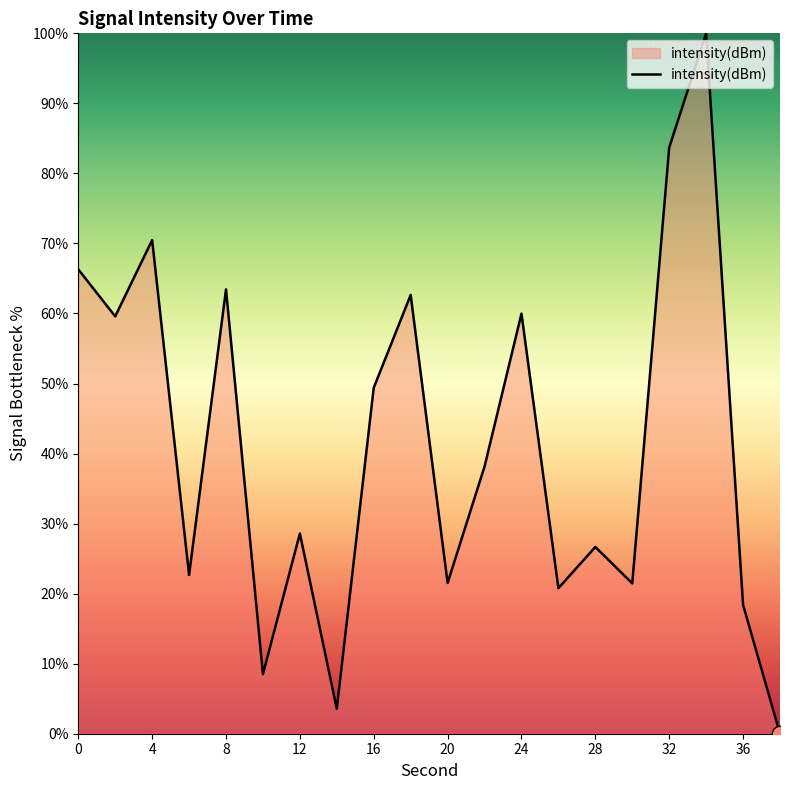

What is the greatest value displayed?

100.0